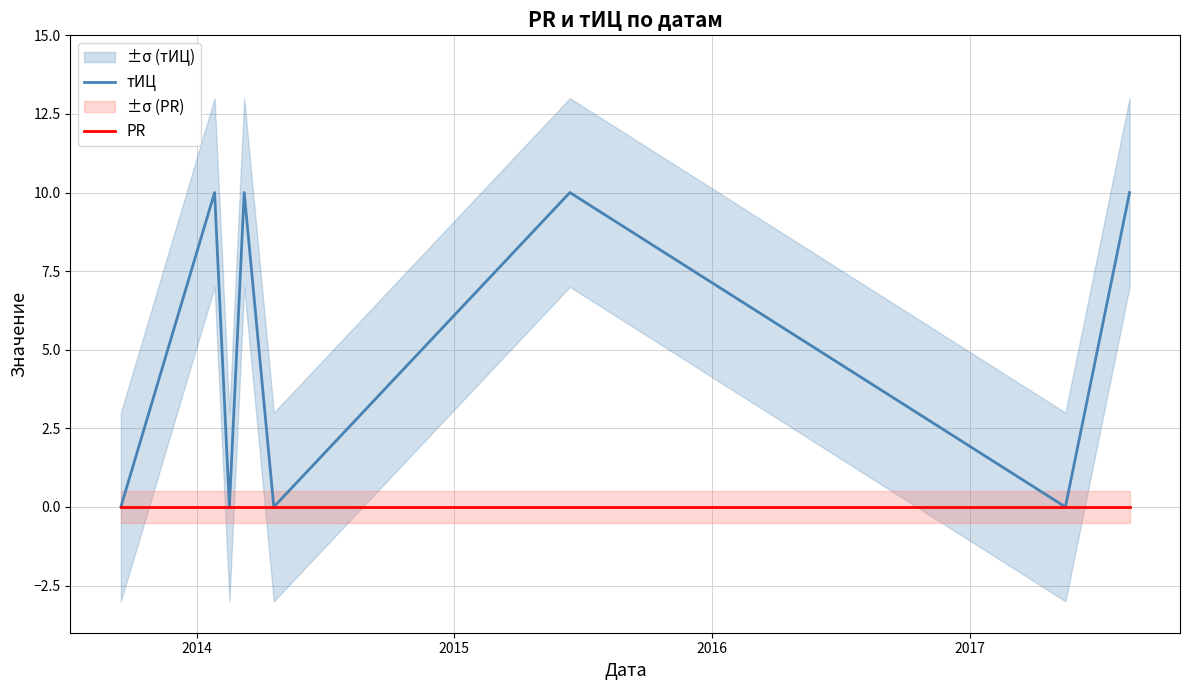

True or false: тИЦ and PR cross at least once.

False